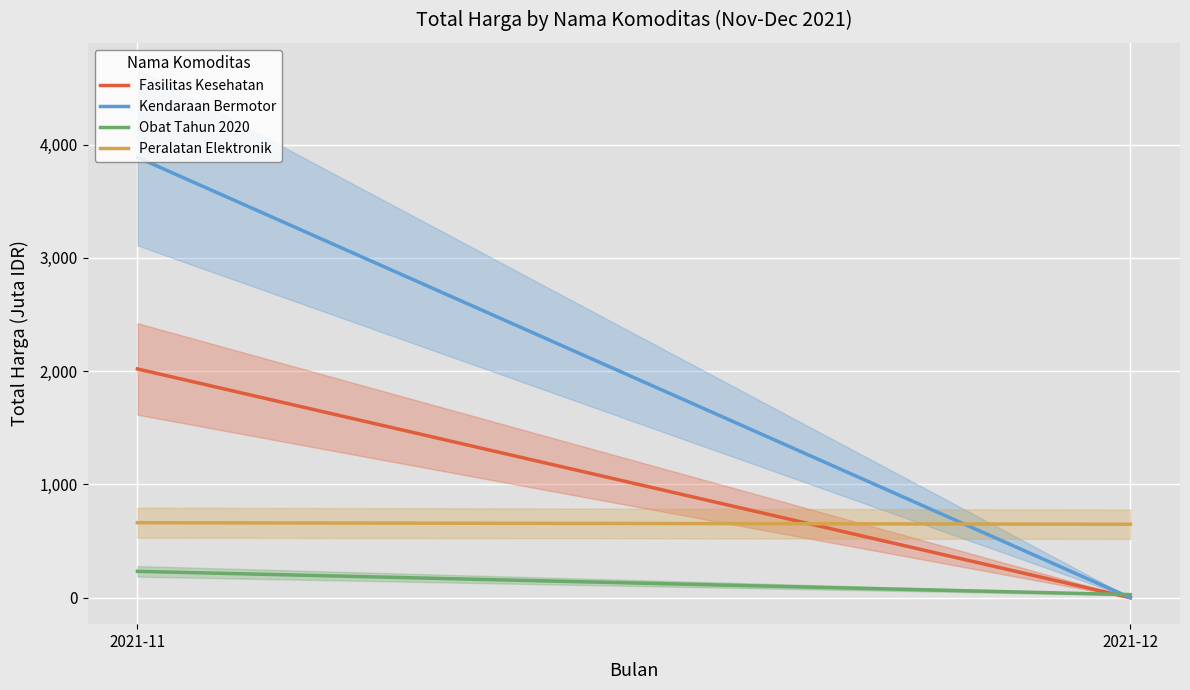

List the series in order of their overall mean, lowest first.

Obat Tahun 2020, Peralatan Elektronik, Fasilitas Kesehatan, Kendaraan Bermotor